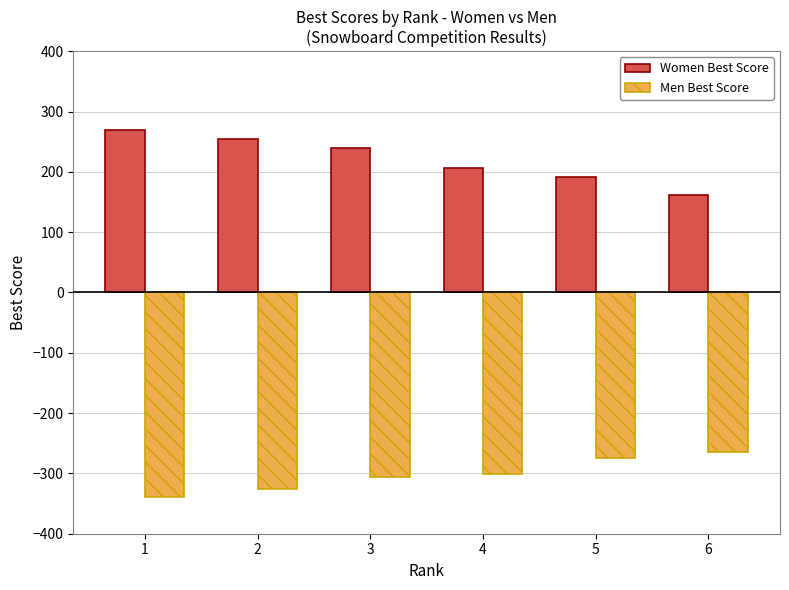

What are all the series names shown in the legend?

Women Best Score, Men Best Score